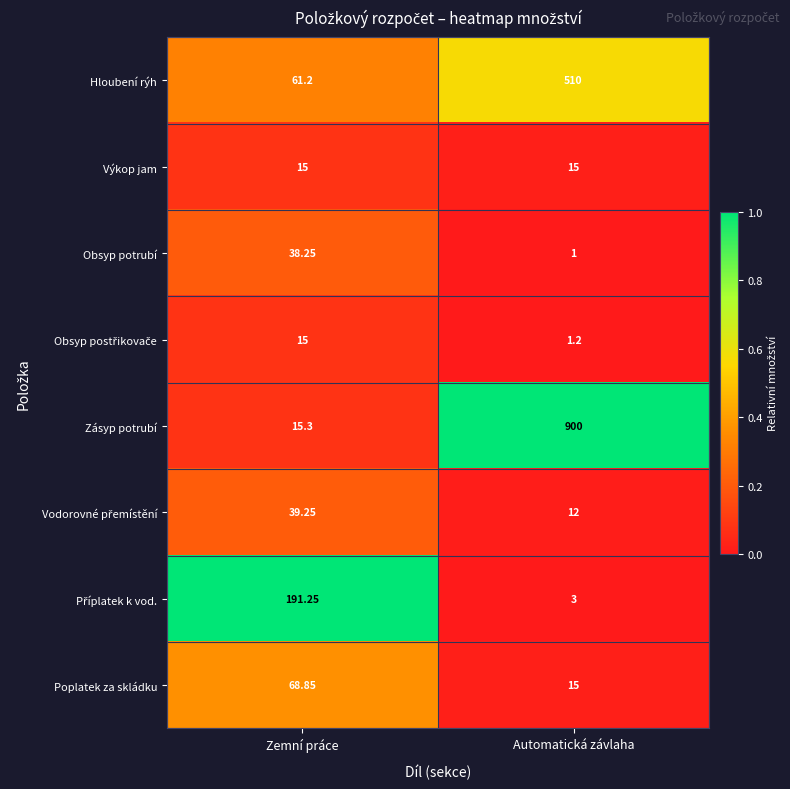

Between Zemní práce and Automatická závlaha, which series saw the biggest shift?

Zásyp potrubí